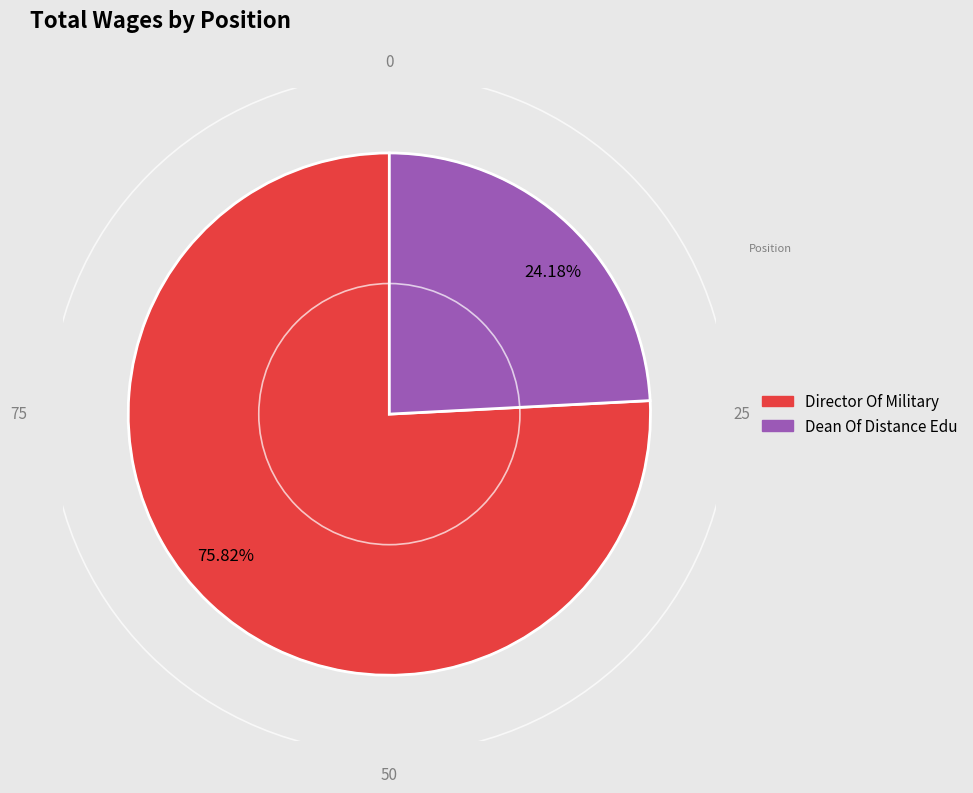

Combined, what portion of the pie is Director Of Military and Dean Of Distance Edu?

100.0%